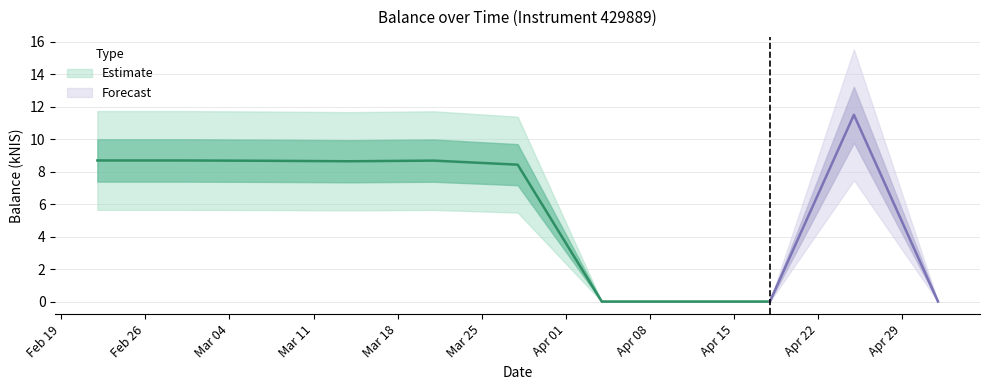

What is the value of the 2nd point from the left?

8.7